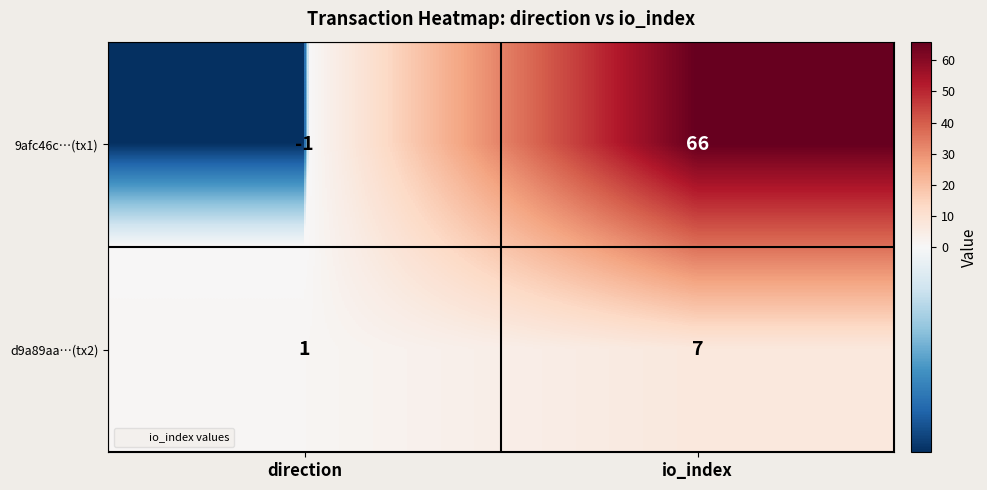

Reading left to right, what are all the values shown in this chart?

9afc46c…(tx1): -1	66
d9a89aa…(tx2): 1	7